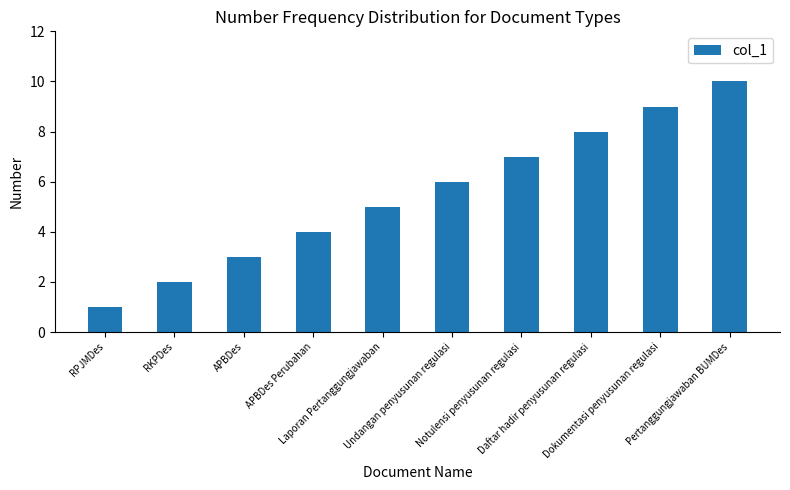

What value does the data have at Undangan penyusunan regulasi?

6